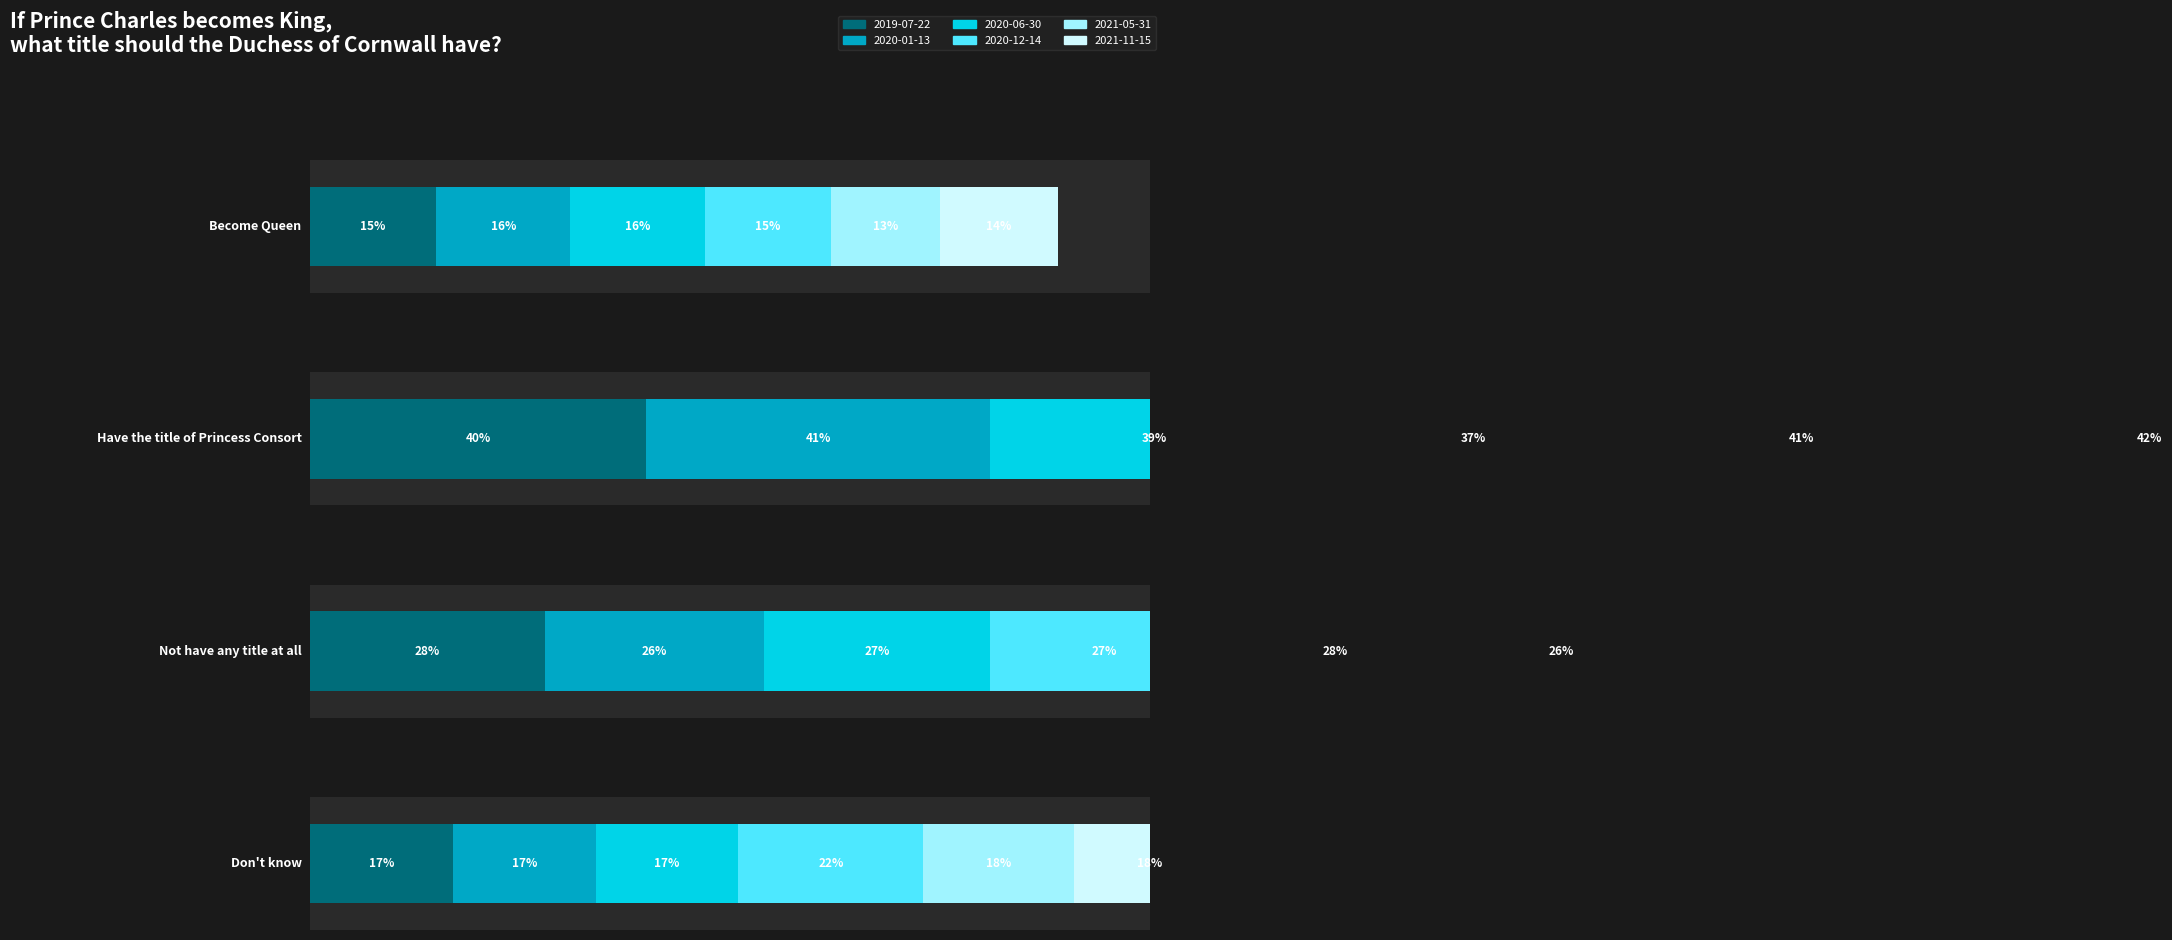

Count the 2019-07-22 values in the range 0 to 1.

4